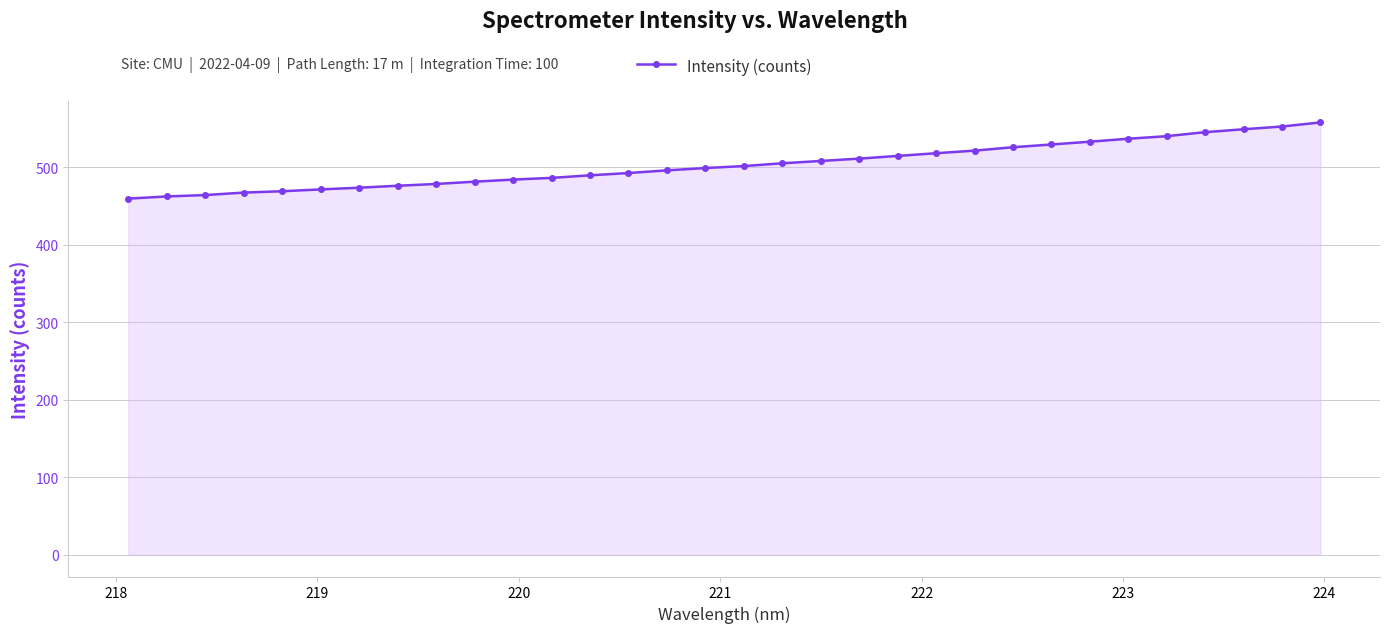

What is the difference between the maximum and minimum values?

98.3